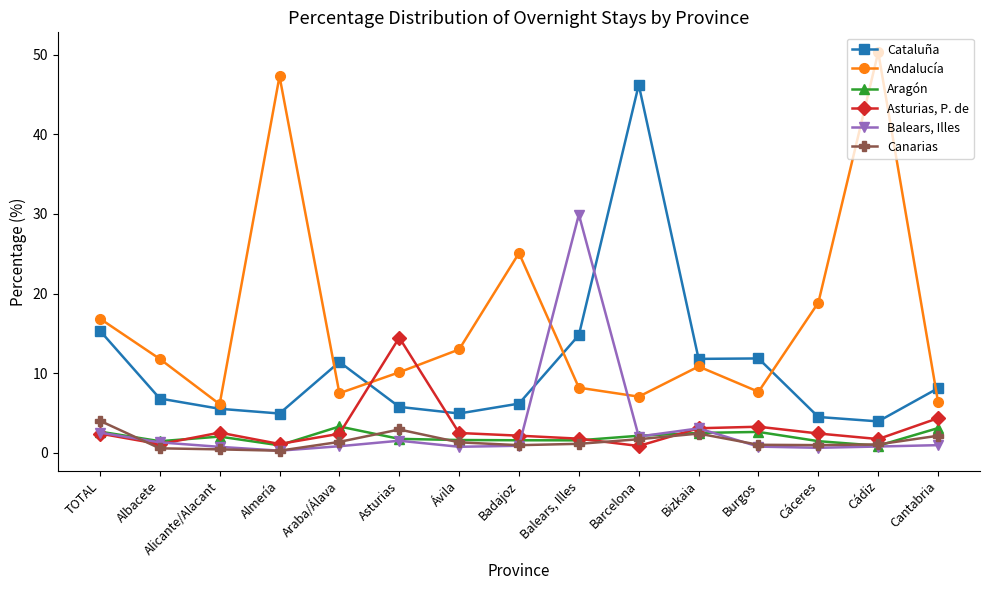

What is the average value of the Andalucía series?

16.5